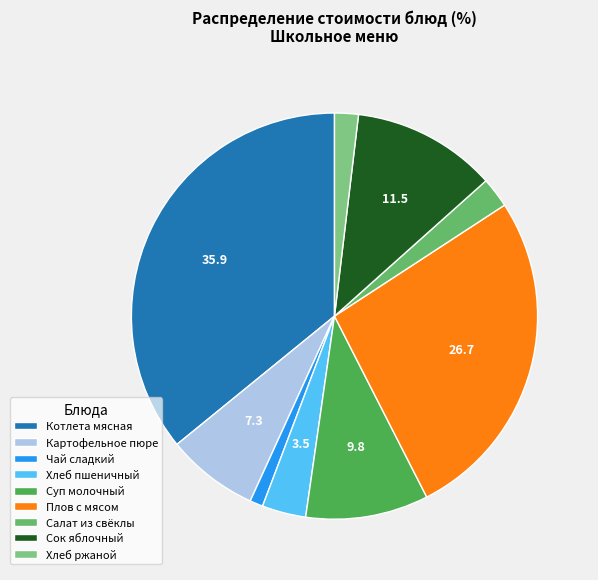

How many slices are in this pie chart?

9